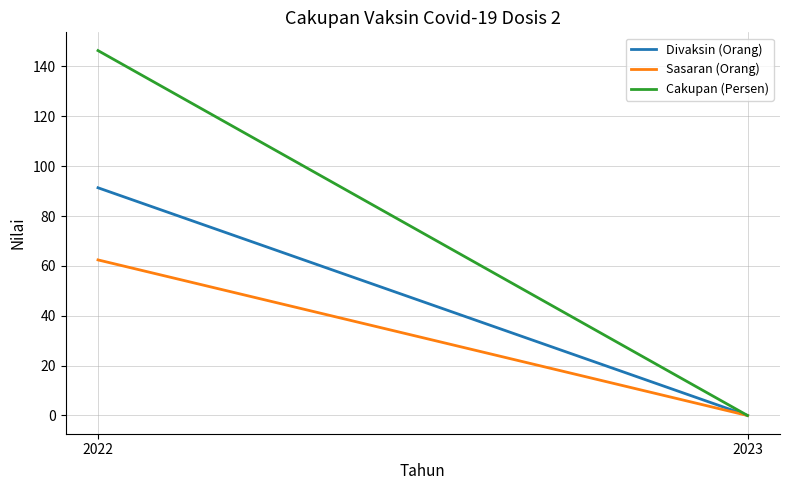

Is the value of Divaksin (Orang) at 2022 greater than the value of Sasaran (Orang) at 2023?

Yes